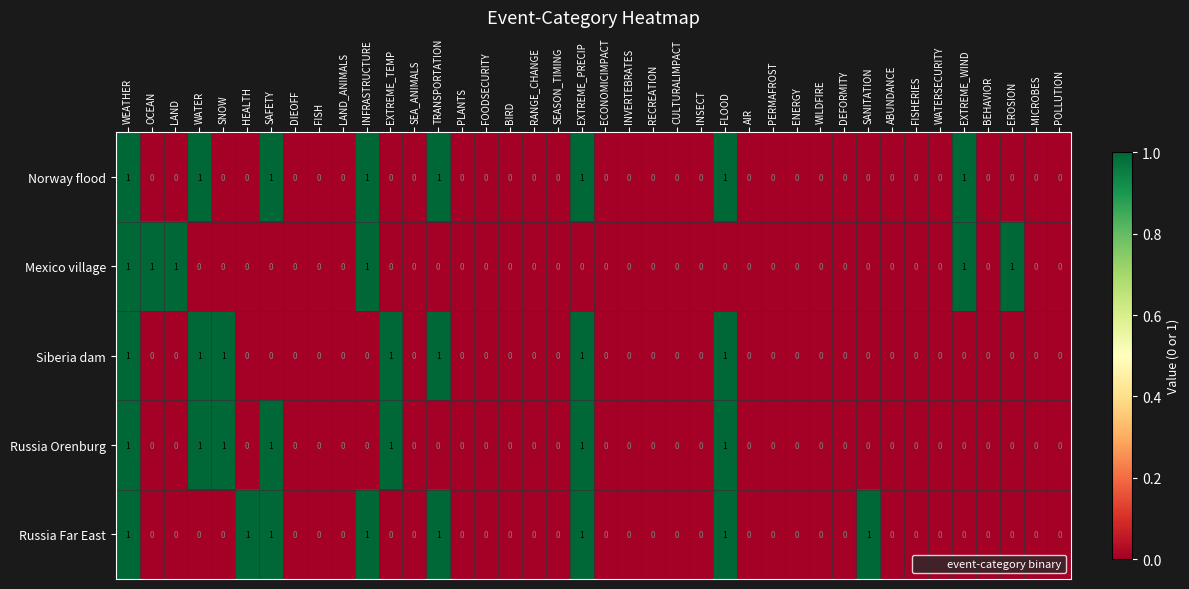

The Mexico village series shows 0 at EROSION. True or false?

False